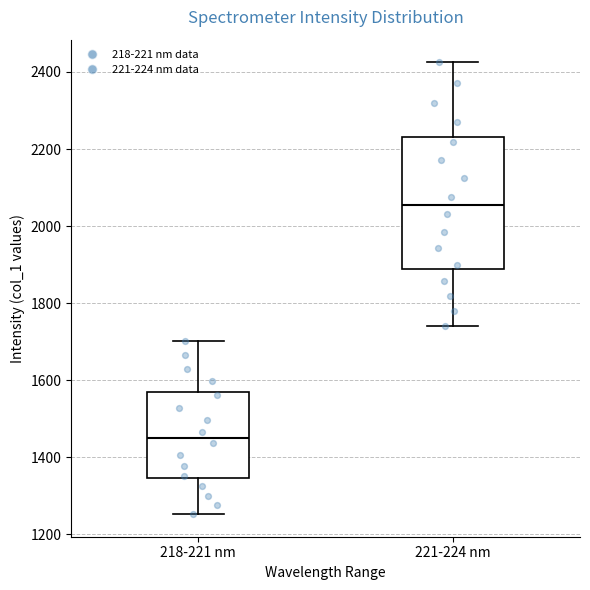

Which box is the tallest, from its lower edge to its upper edge?

221-224 nm